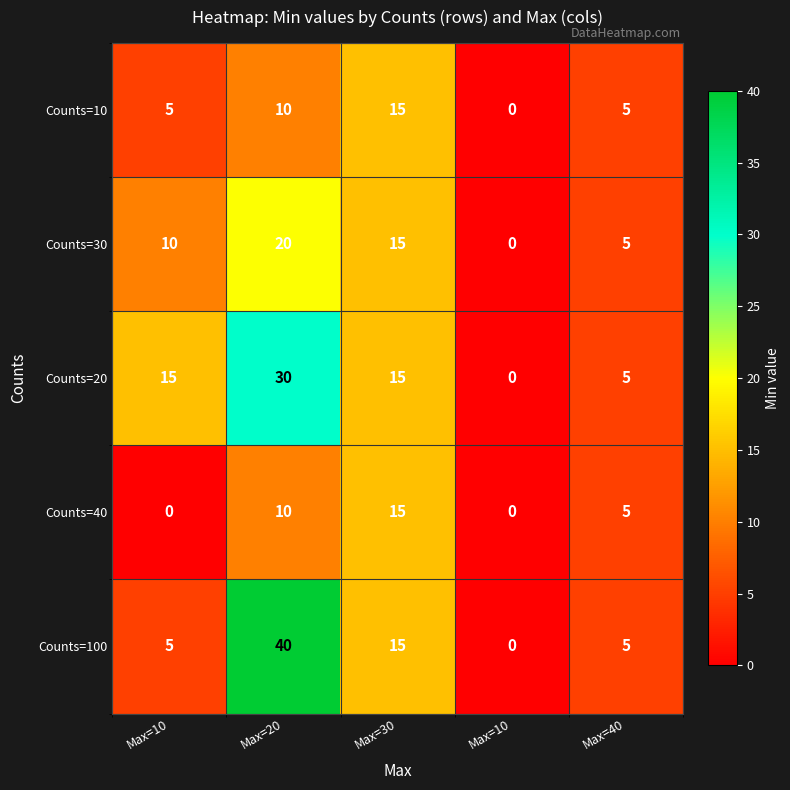

What is the spread (max minus min) of values at Max=10?

15